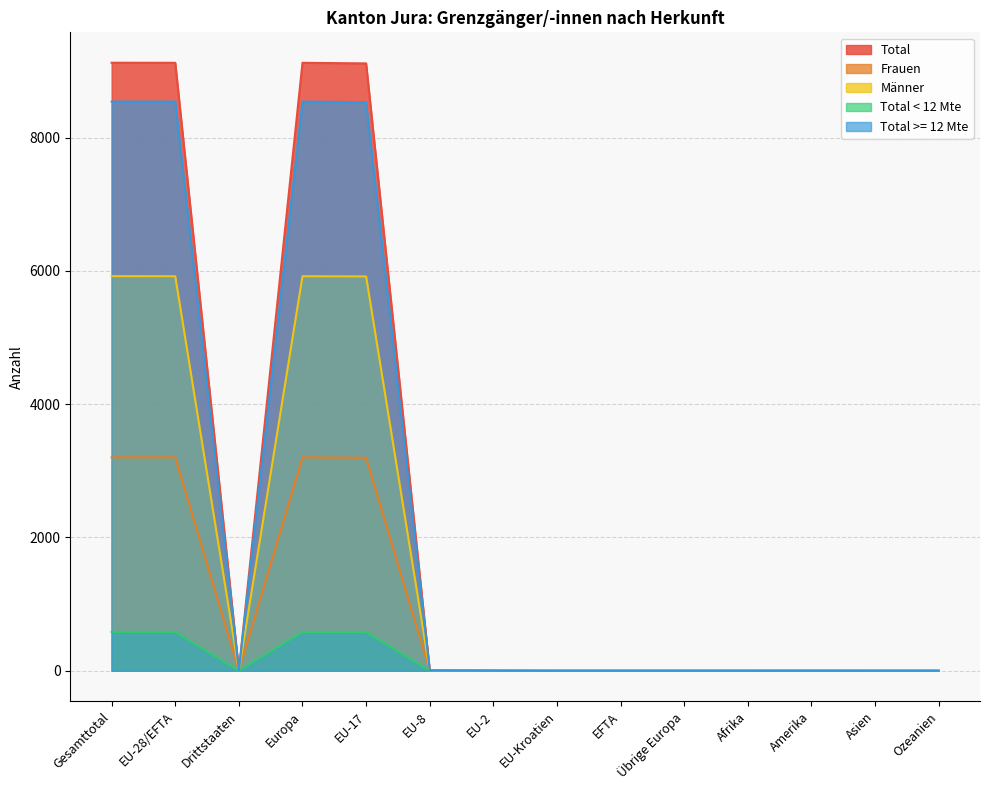

Which series has the largest total across all categories?

Total